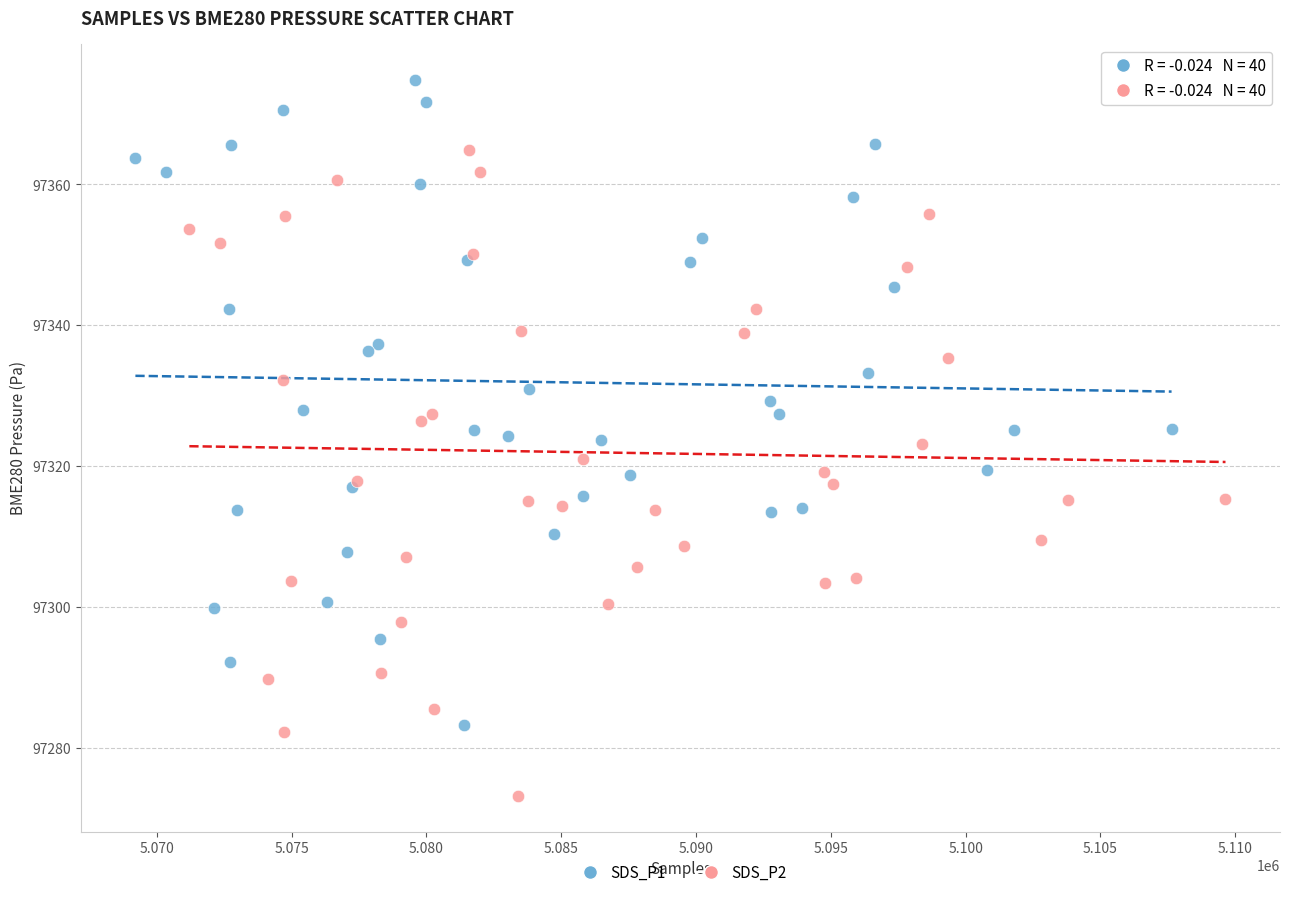

Which series contains the highest Y value?

SDS_P1